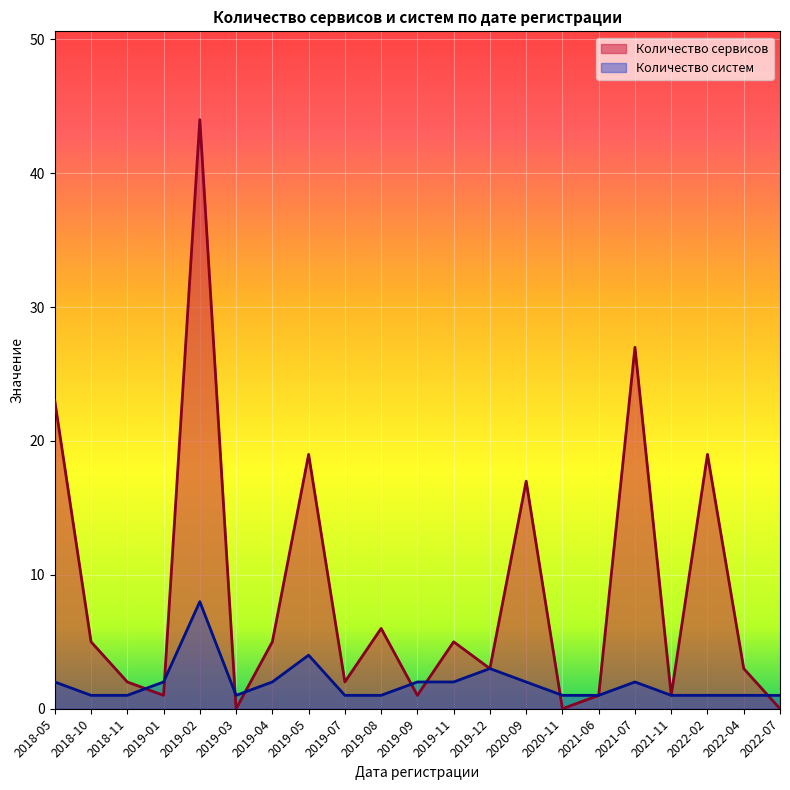

What are all the series names shown in the legend?

Количество сервисов, Количество систем